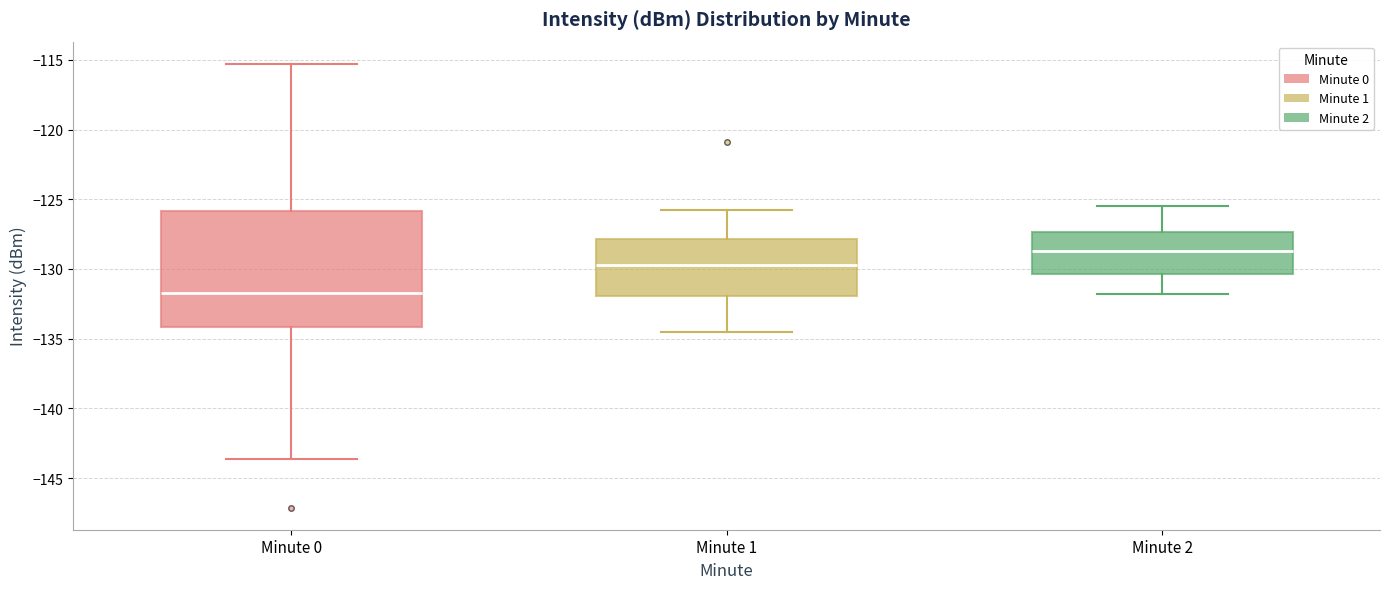

Which box is the tallest, from its lower edge to its upper edge?

Minute 0